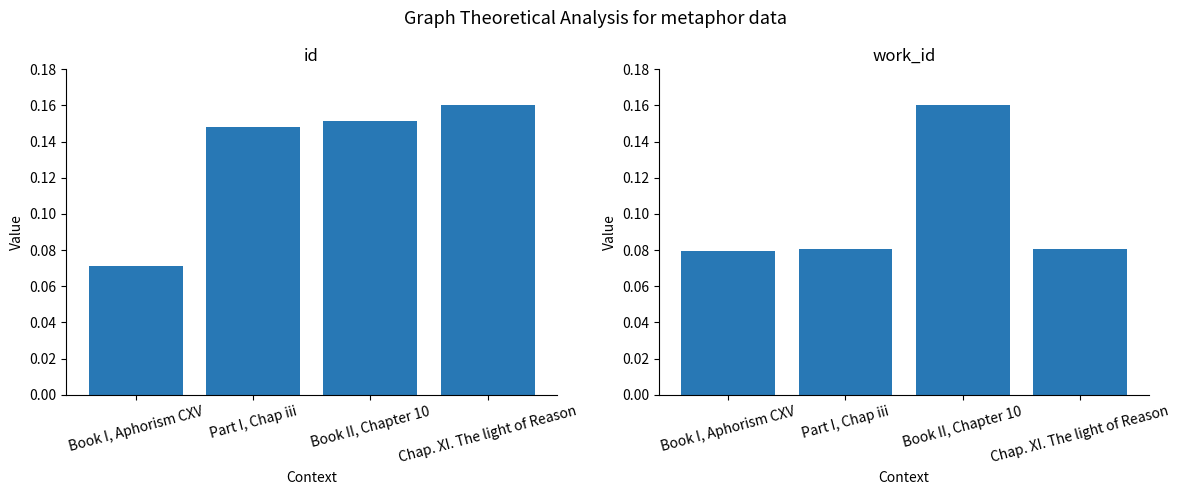

What value does the id series have at Book II, Chapter 10?

0.2